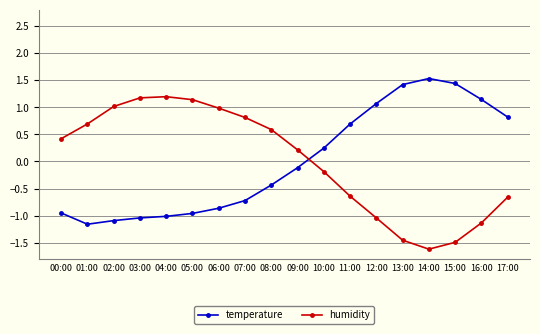

At 13:00, list the series in order from smallest to largest.

humidity, temperature